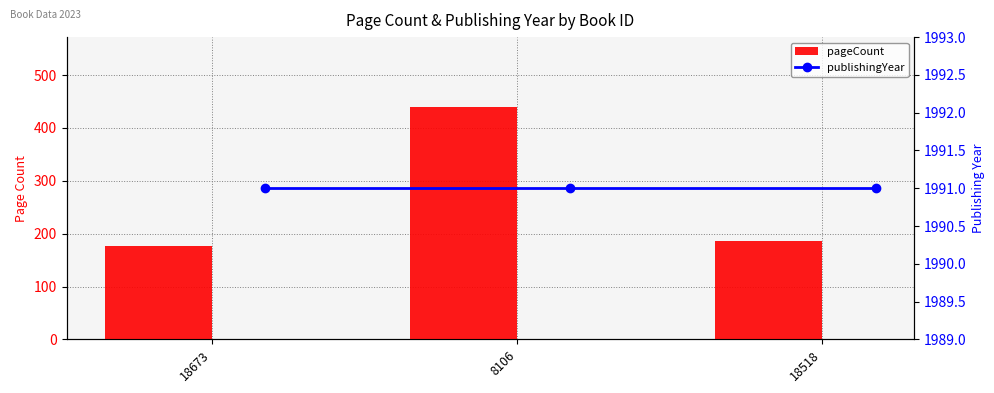

What is the spread (max minus min) of values at 18673?

1815